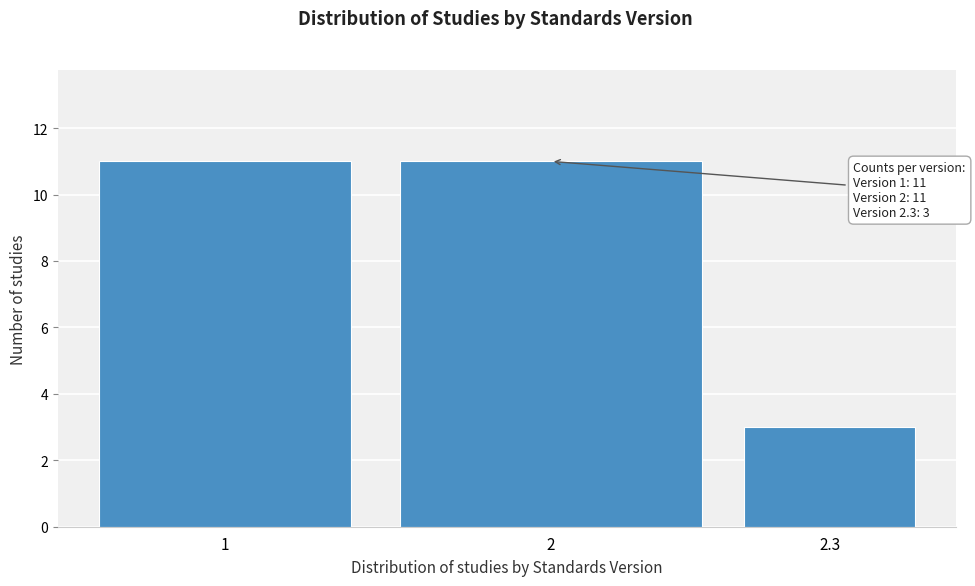

Reading left to right, what are all the values shown in this chart?

11	11	3